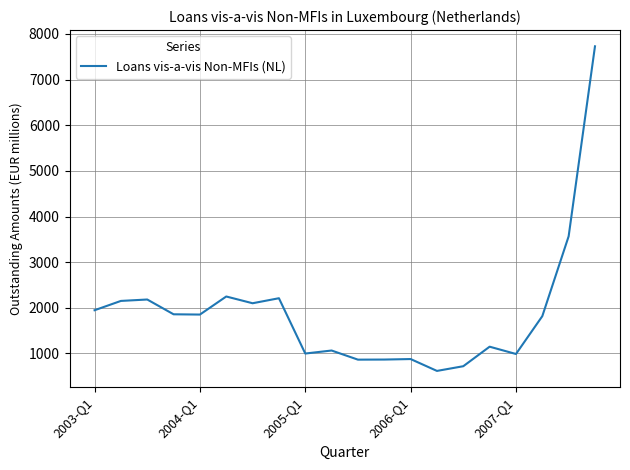

What is the smallest value displayed?

616